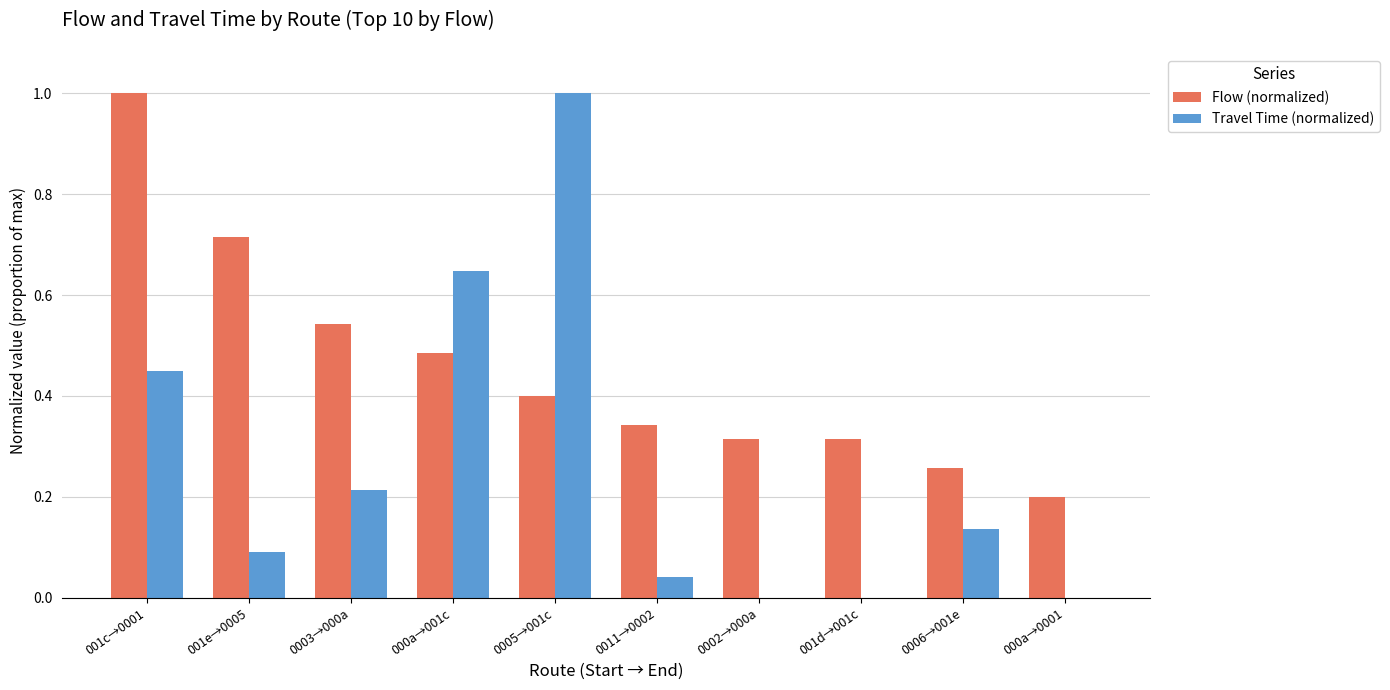

Are the bars horizontal?

No